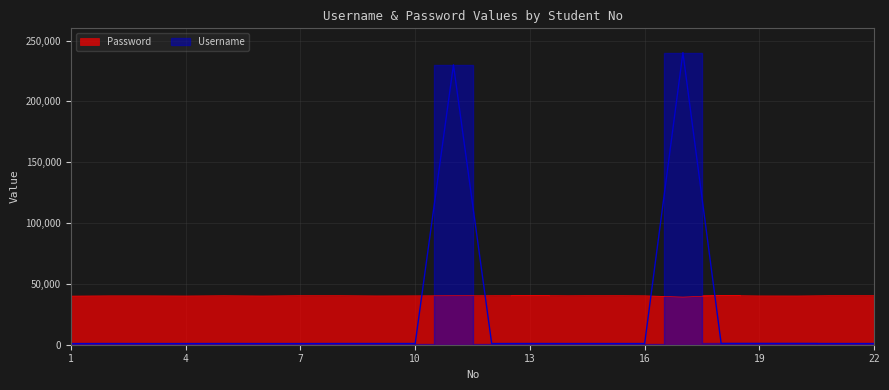

What is the spread (max minus min) of values at 22?

39457